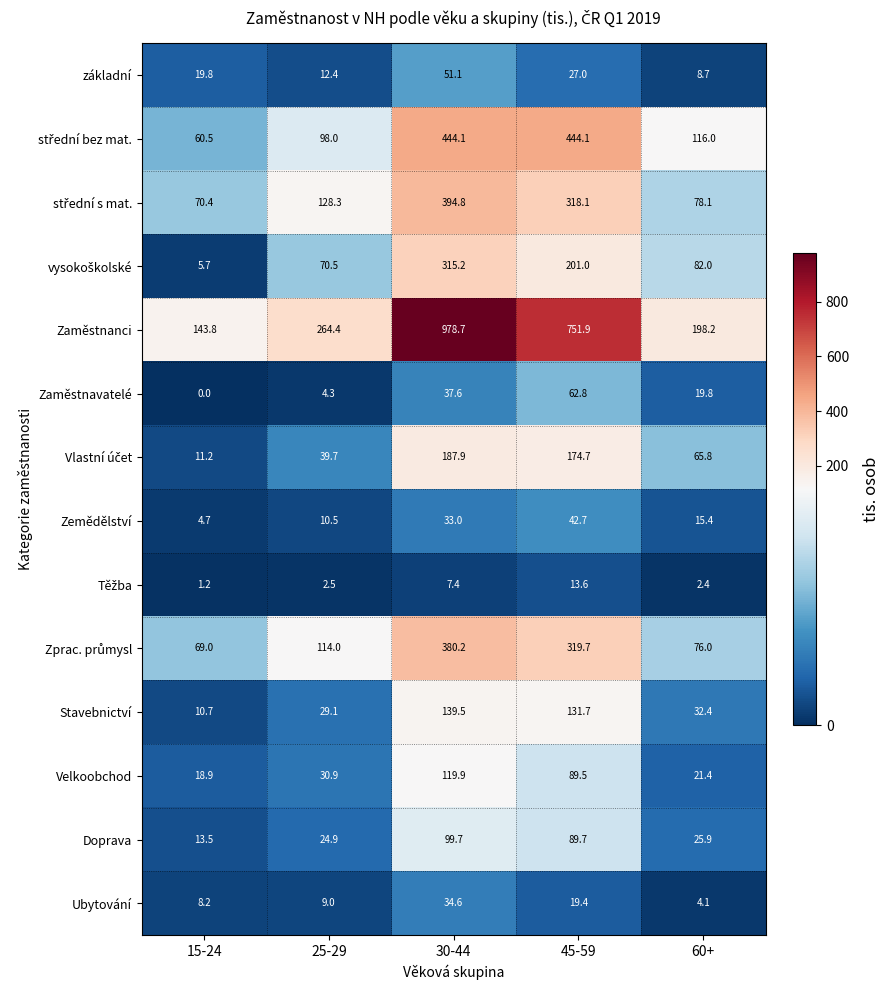

How many categories are shown in the chart?

5